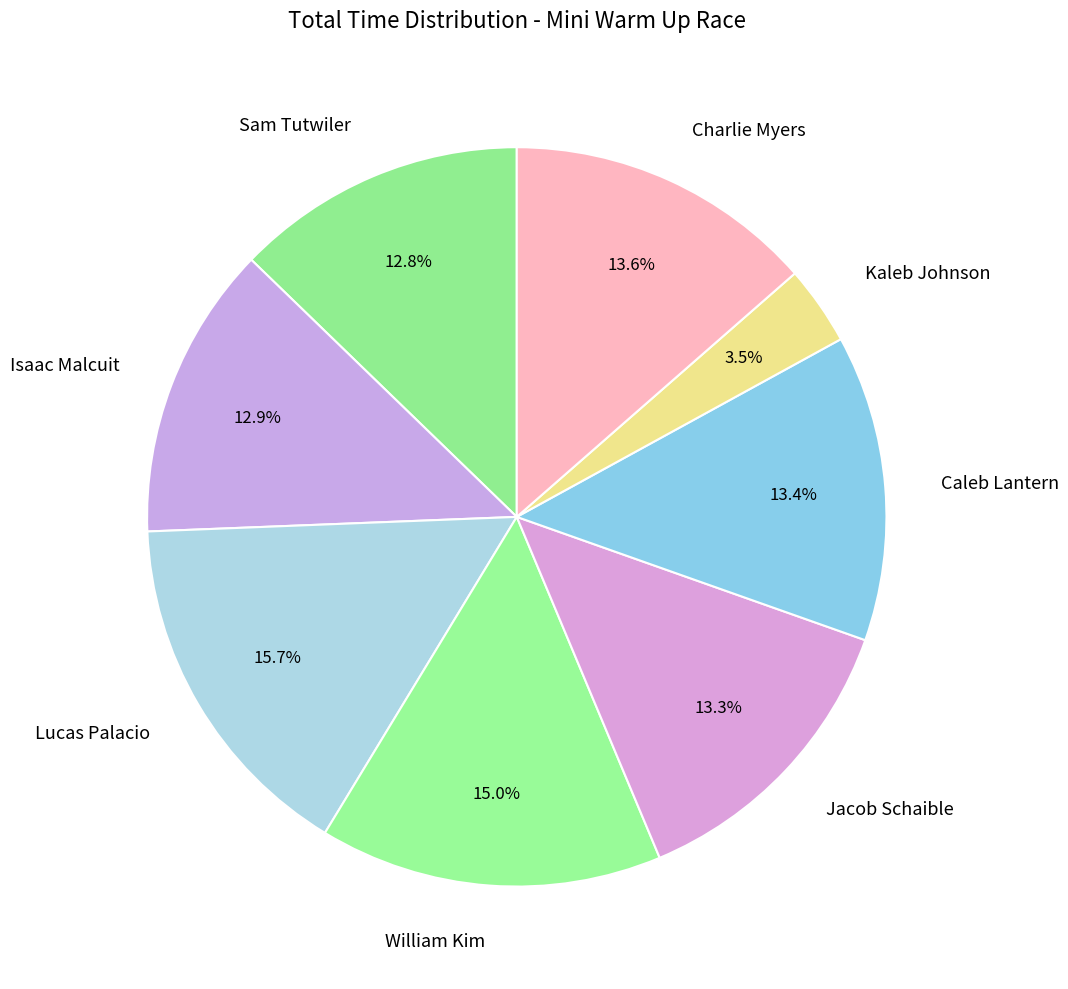

The Jacob Schaible slice represents 22% of the pie. True or false?

False